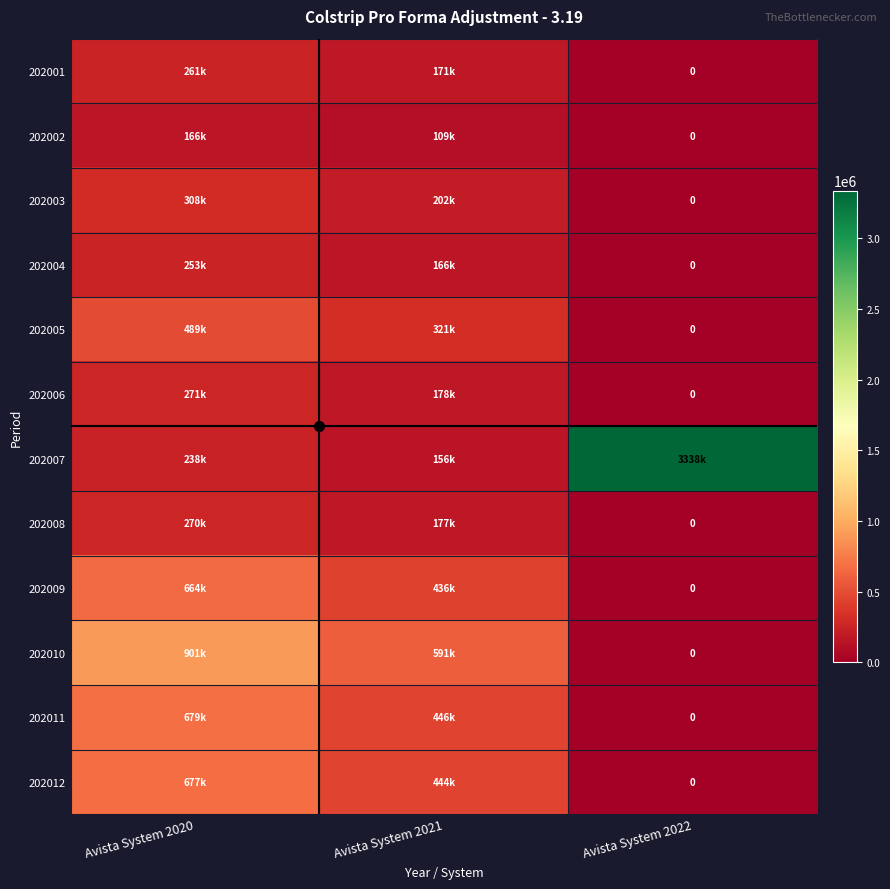

Which series has the largest range (max minus min)?

202007